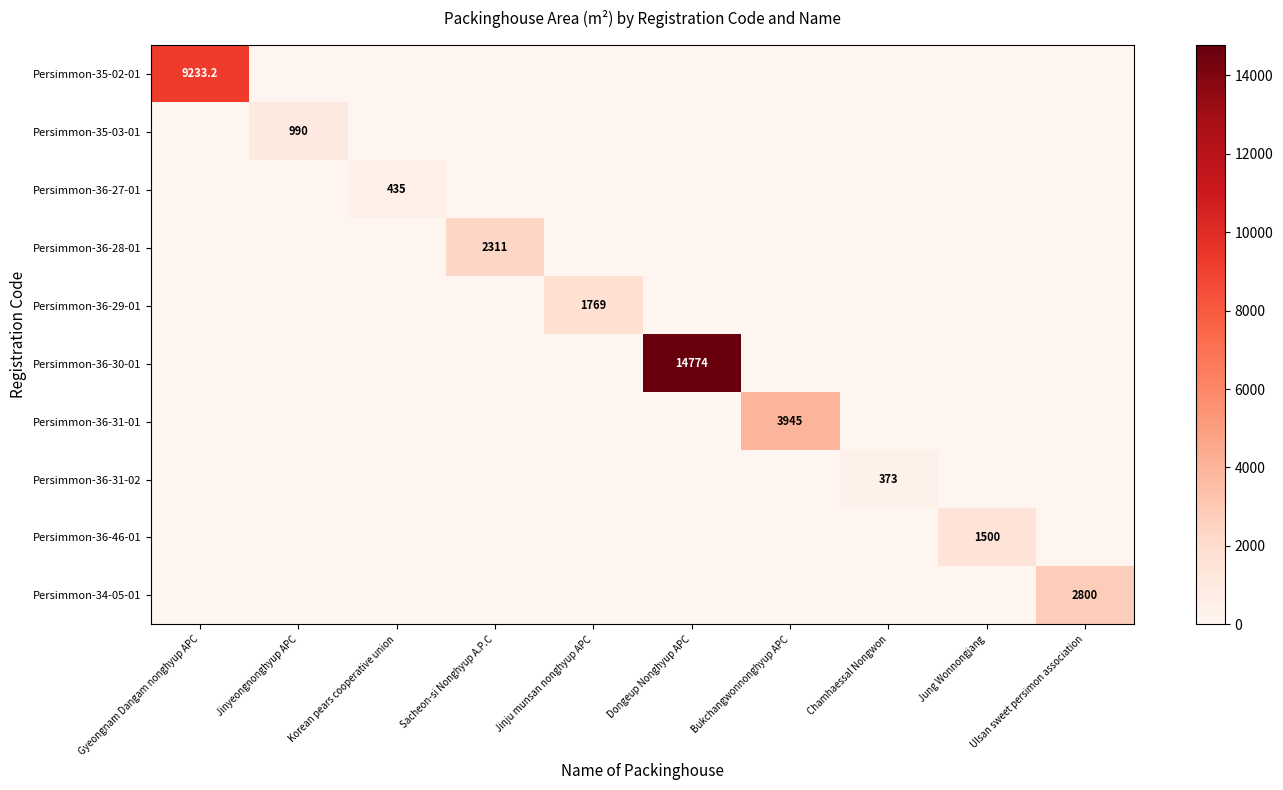

What is the maximum value shown in the chart?

14774.0